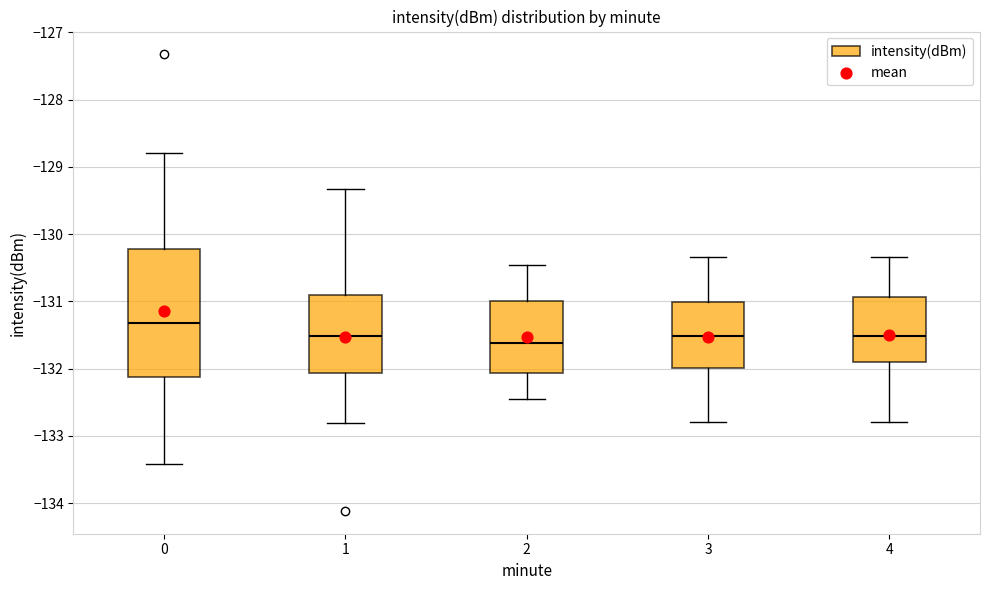

Where does the median line of the box at x = 1 sit on the y-axis? The values are not printed on the chart, so give them approximately, as read against the axis.

-131.5